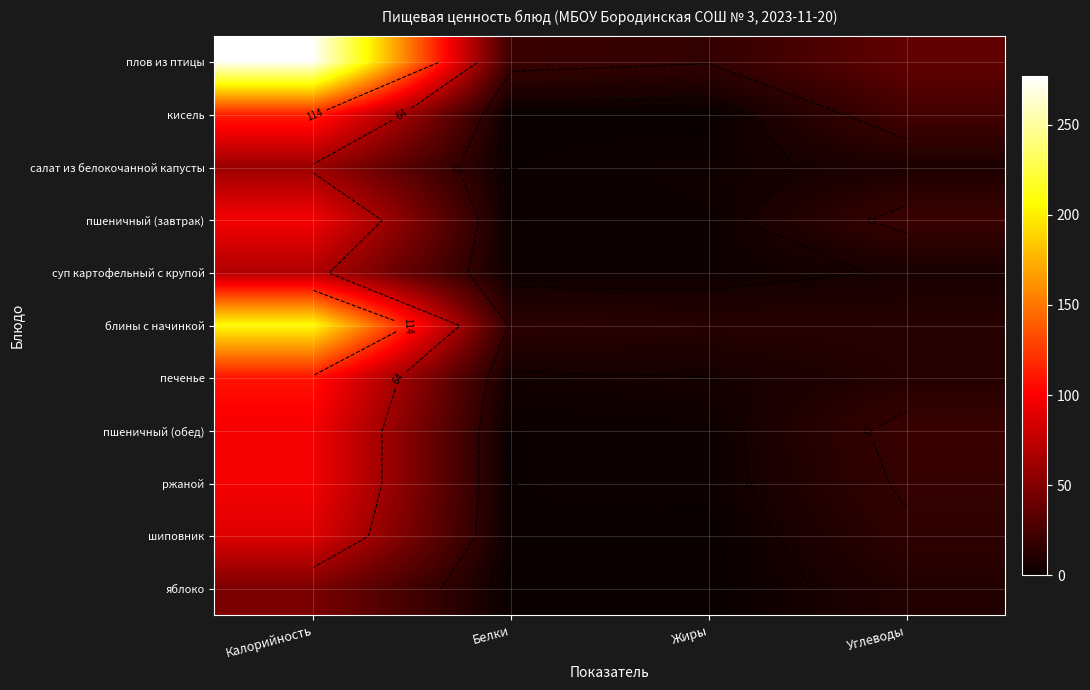

Rank the categories by ржаной value from lowest to highest.

Белки, Жиры, Углеводы, Калорийность